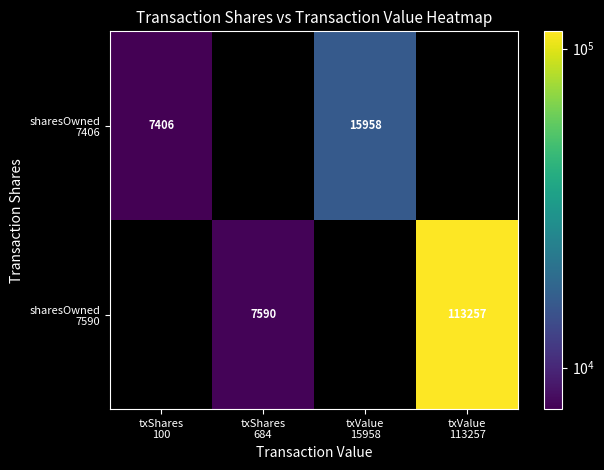

The sharesOwned 7406 series shows 7406.0 at txShares 100. True or false?

True